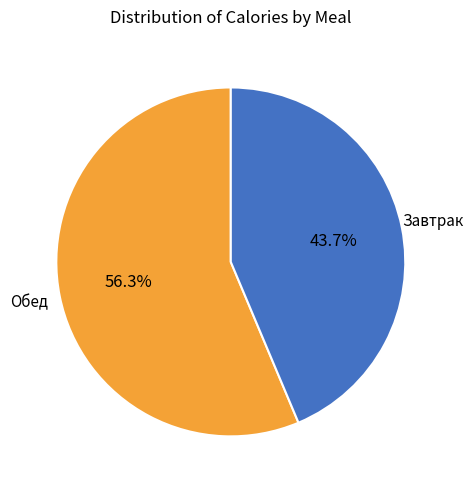

Is there a majority slice in this chart?

Yes